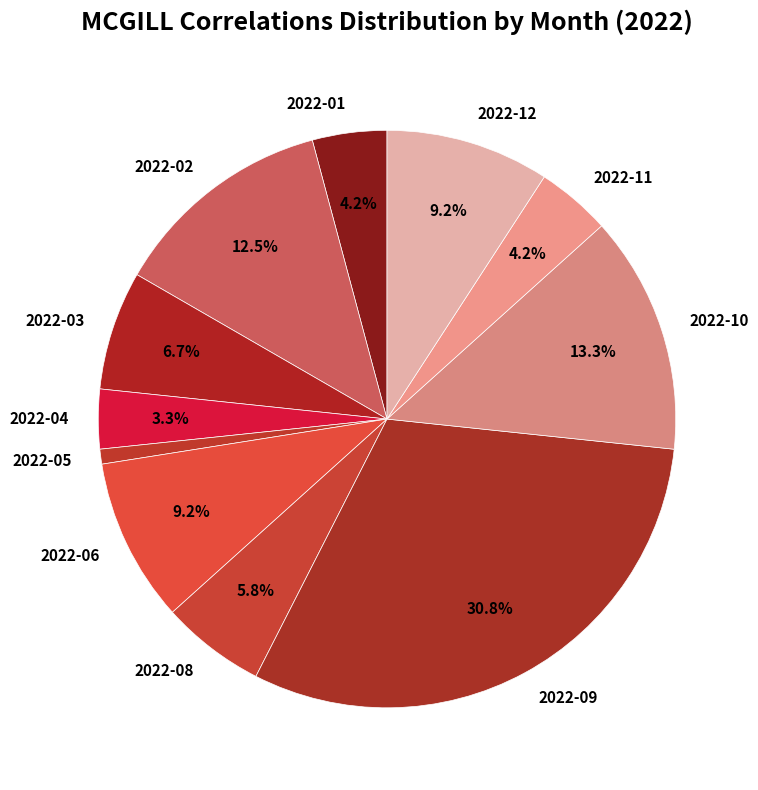

Which has a higher value, 2022-09 or 2022-12?

2022-09